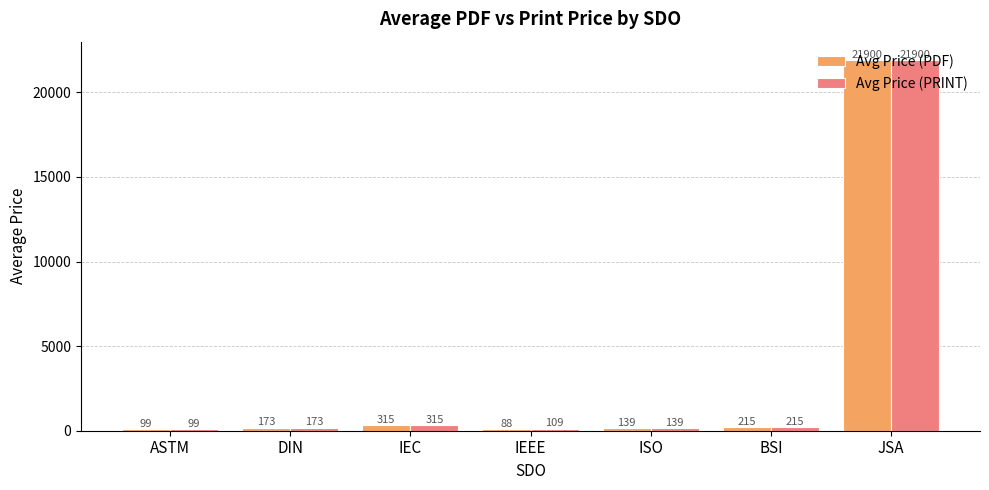

Where does the Avg Price (PRINT) series first go above 172?

DIN